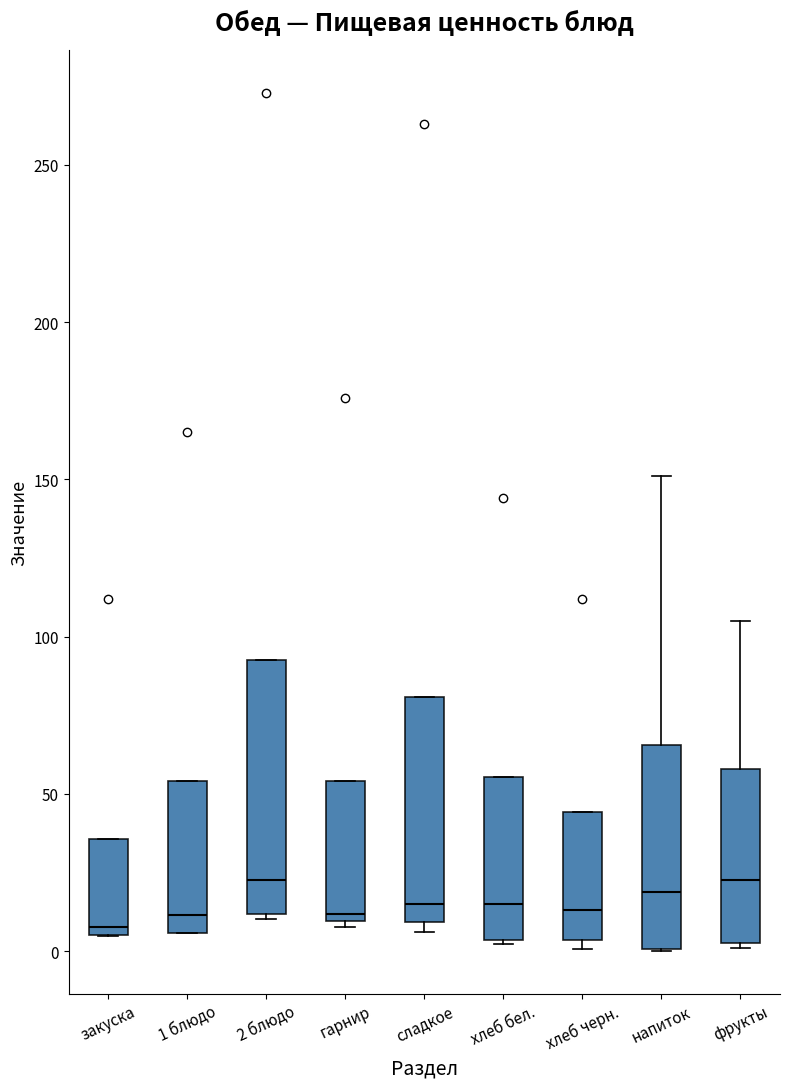

Reading left to right, transcribe this box plot: for each box, give where its median line is, the range the box spans, and where its two whiskers end, as read against the y-axis. The values are not printed on the chart, so give them approximately, as read against the axis.

закуска: median 10, box 5 to 35, whiskers 5 to 35
1 блюдо: median 10, box 5 to 55, whiskers 5 to 55
2 блюдо: median 25, box 10 to 95, whiskers 10 (just below the box's lower edge) to 95
гарнир: median 10 (just above the box's lower edge), box 10 to 55, whiskers 10 (just below the box's lower edge) to 55
сладкое: median 15, box 10 to 80, whiskers 5 to 80
хлеб бел.: median 15, box 5 to 55, whiskers 0 to 55
хлеб черн.: median 15, box 5 to 45, whiskers 0 to 45
напиток: median 20, box 0 to 65, whiskers 0 to 150
фрукты: median 25, box 5 to 60, whiskers 0 to 105